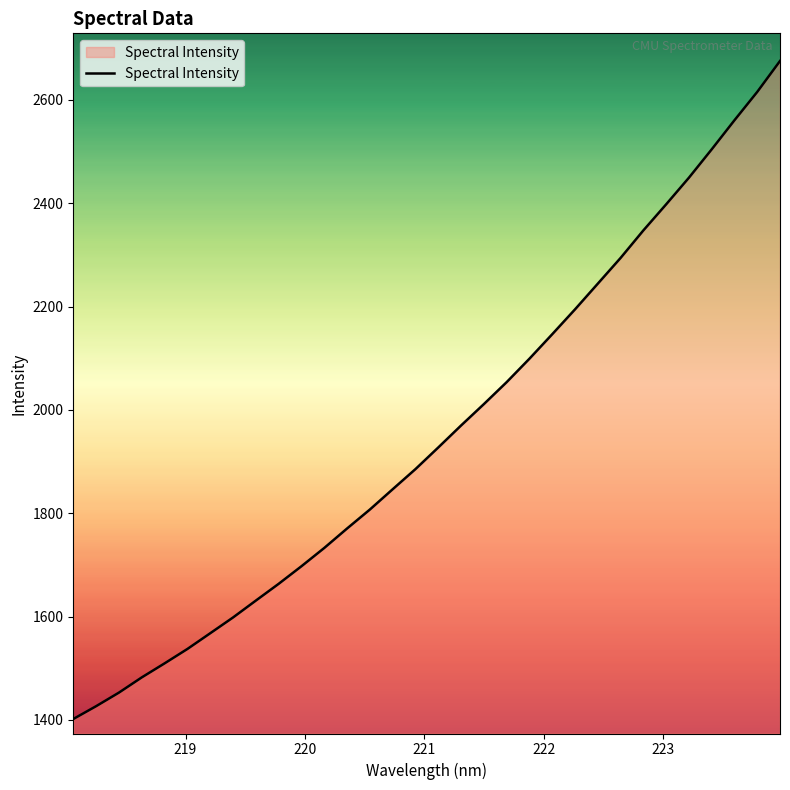

What is the difference between the maximum and minimum values?

1273.4